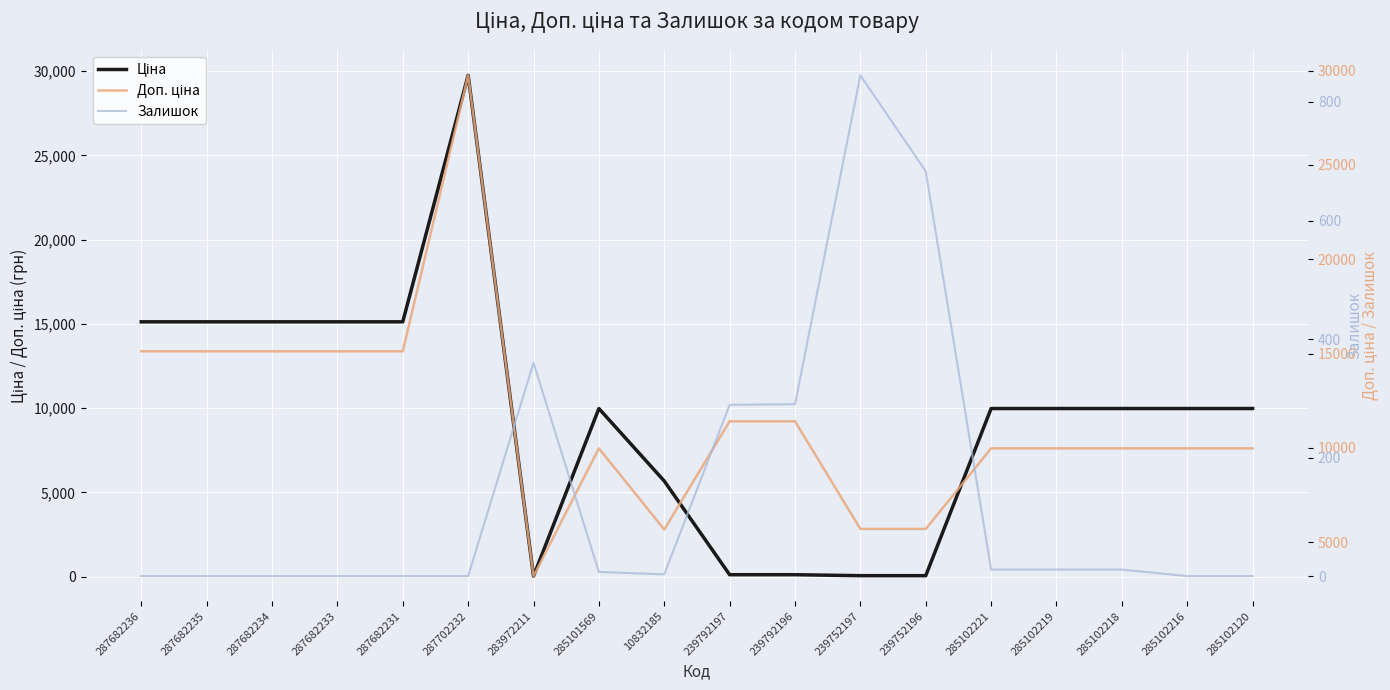

Rank the series by their average value, from highest to lowest.

Доп. ціна, Ціна, Залишок